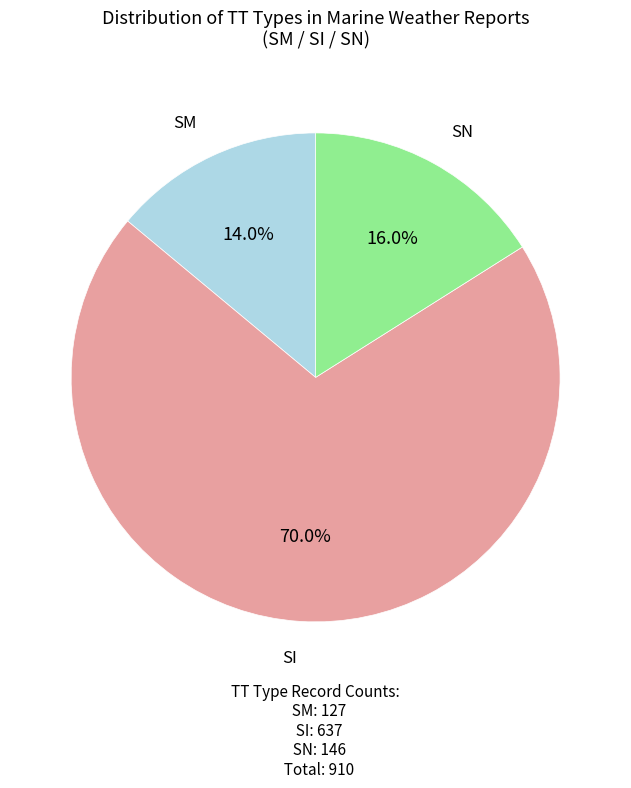

Does any single category account for the majority?

Yes